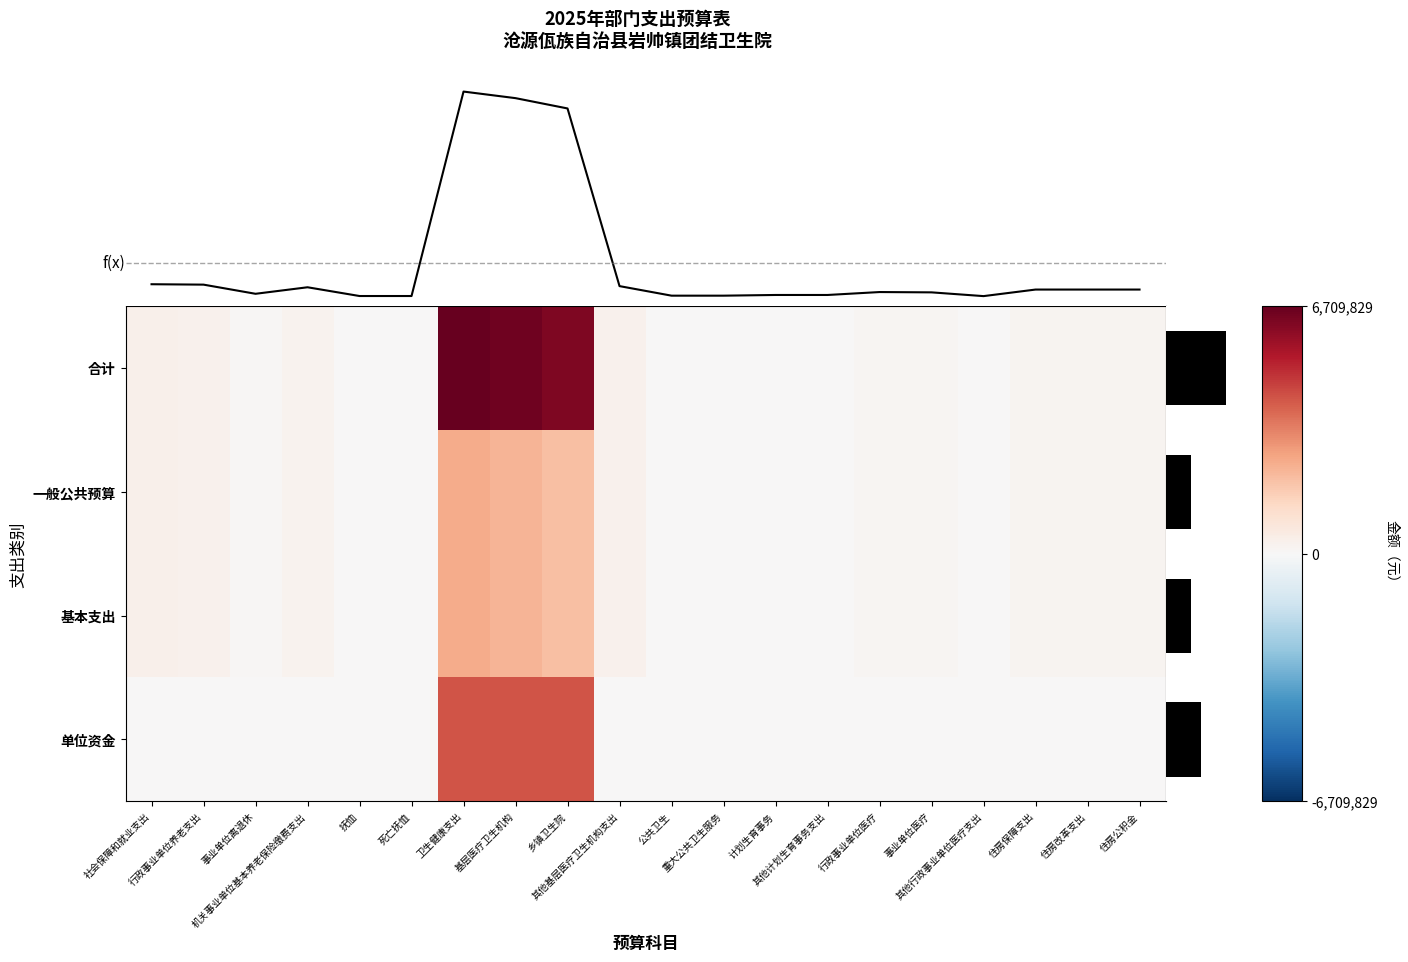

How many categories are shown in the chart?

20